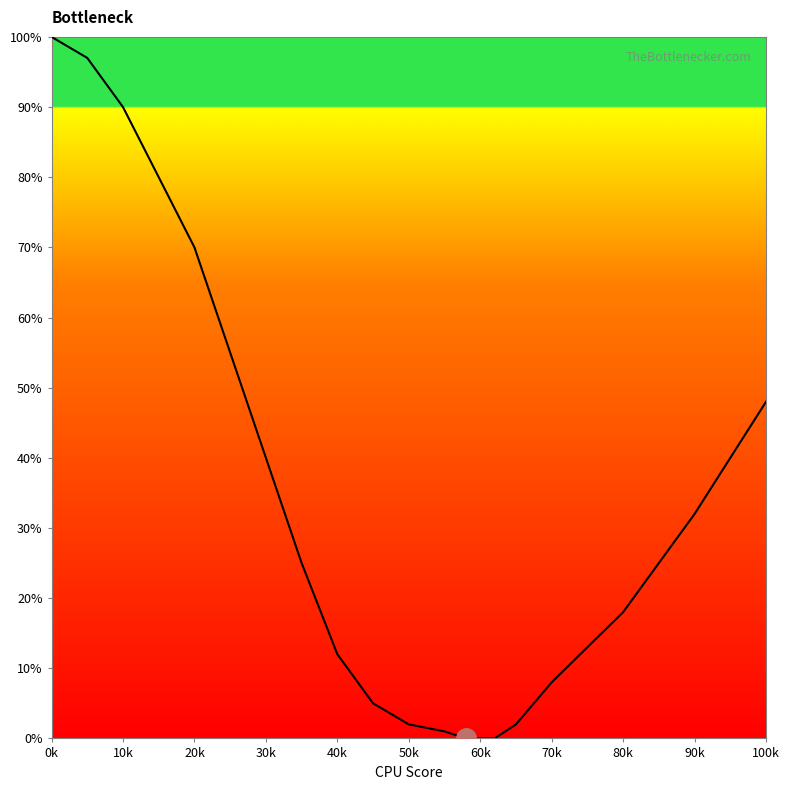

True or false: the data has more than 1 interior local peaks.

False